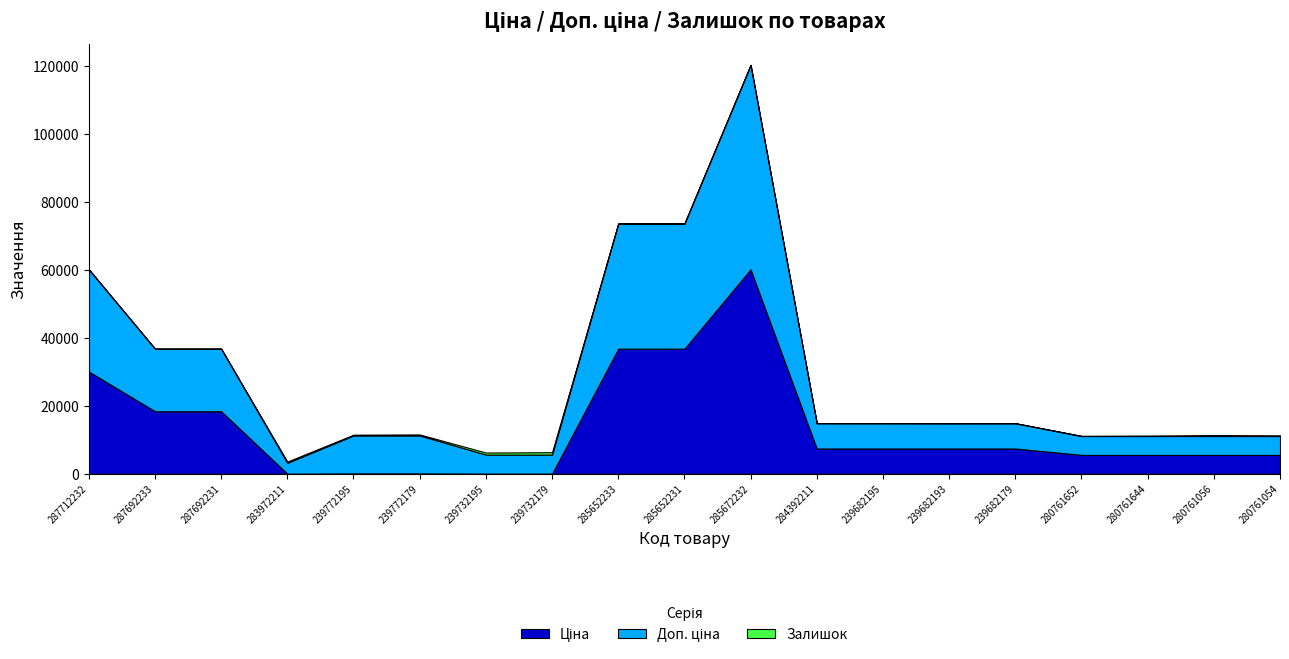

What is the difference between the highest and lowest values at 239772179?

11070.2